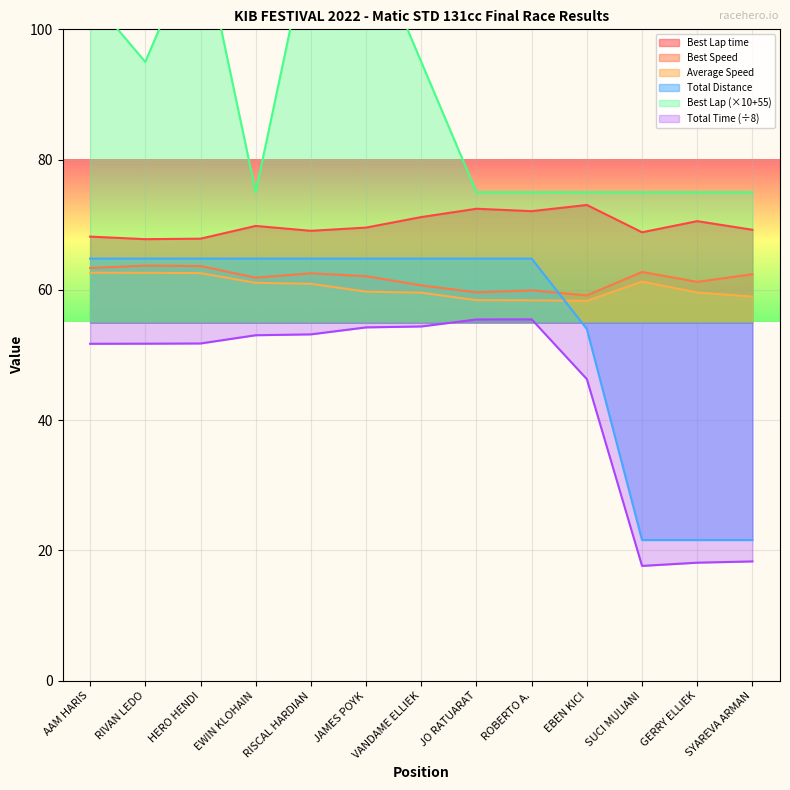

At how many categories does at least one series exceed 26?

13